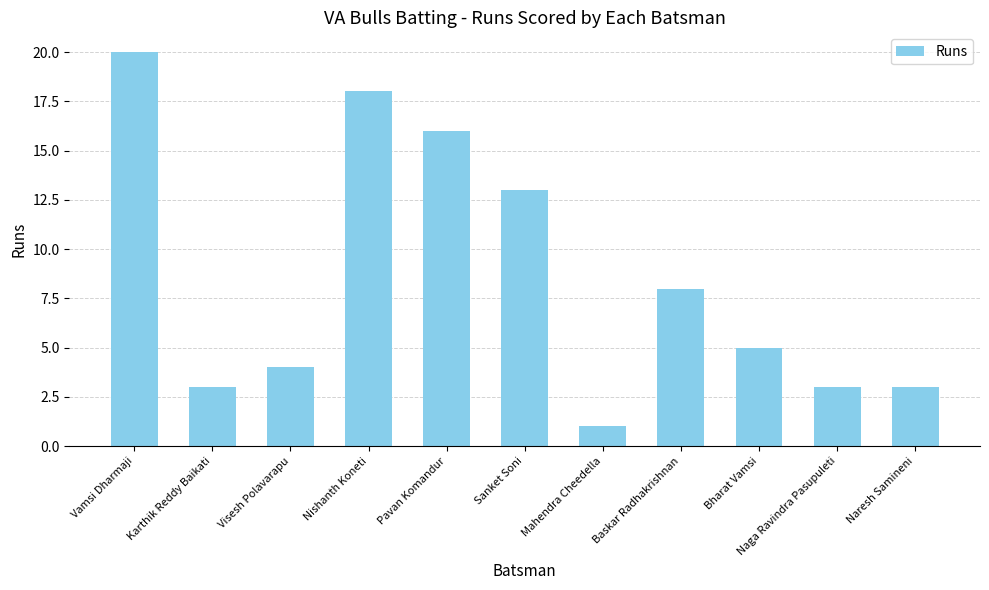

What is the difference between the values at Baskar Radhakrishnan and Naresh Samineni?

5